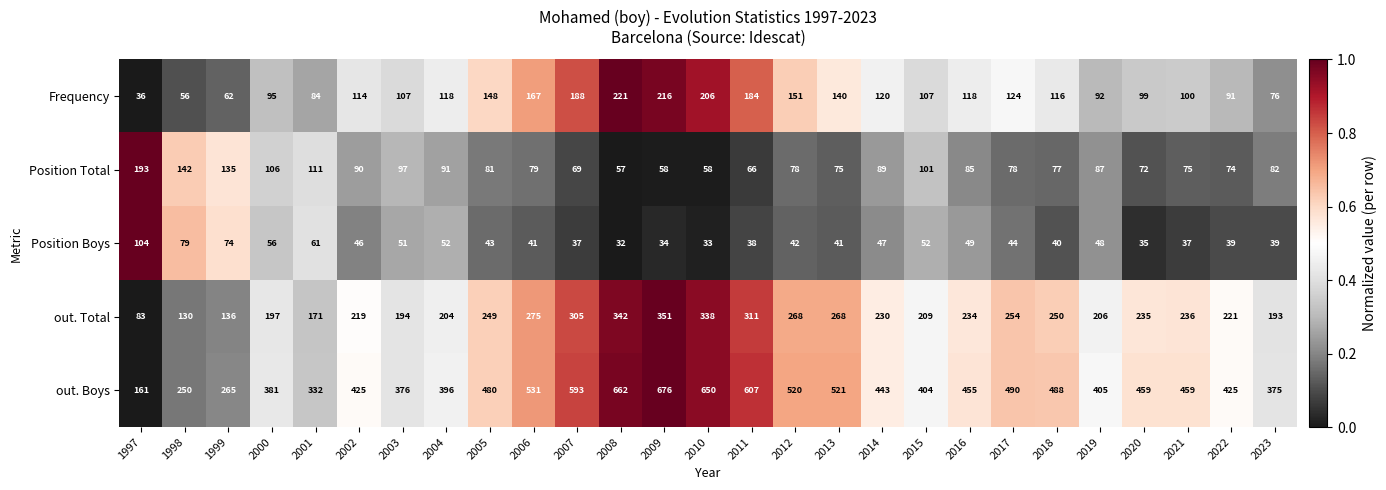

What is the spread (max minus min) of values at 2022?

386